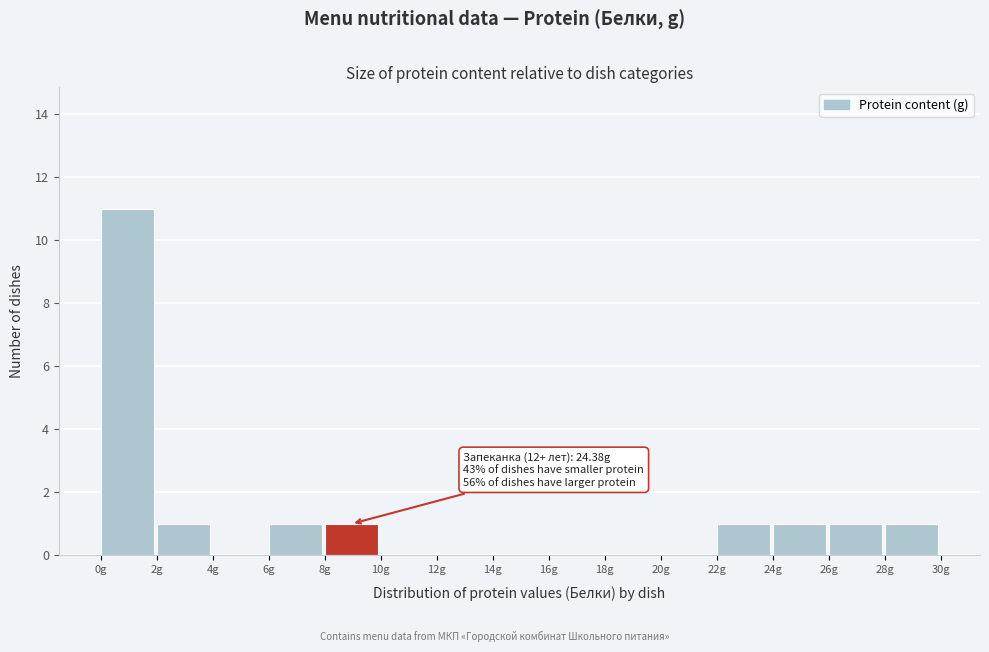

Which range on the x-axis has the tallest bar?

0 to 2